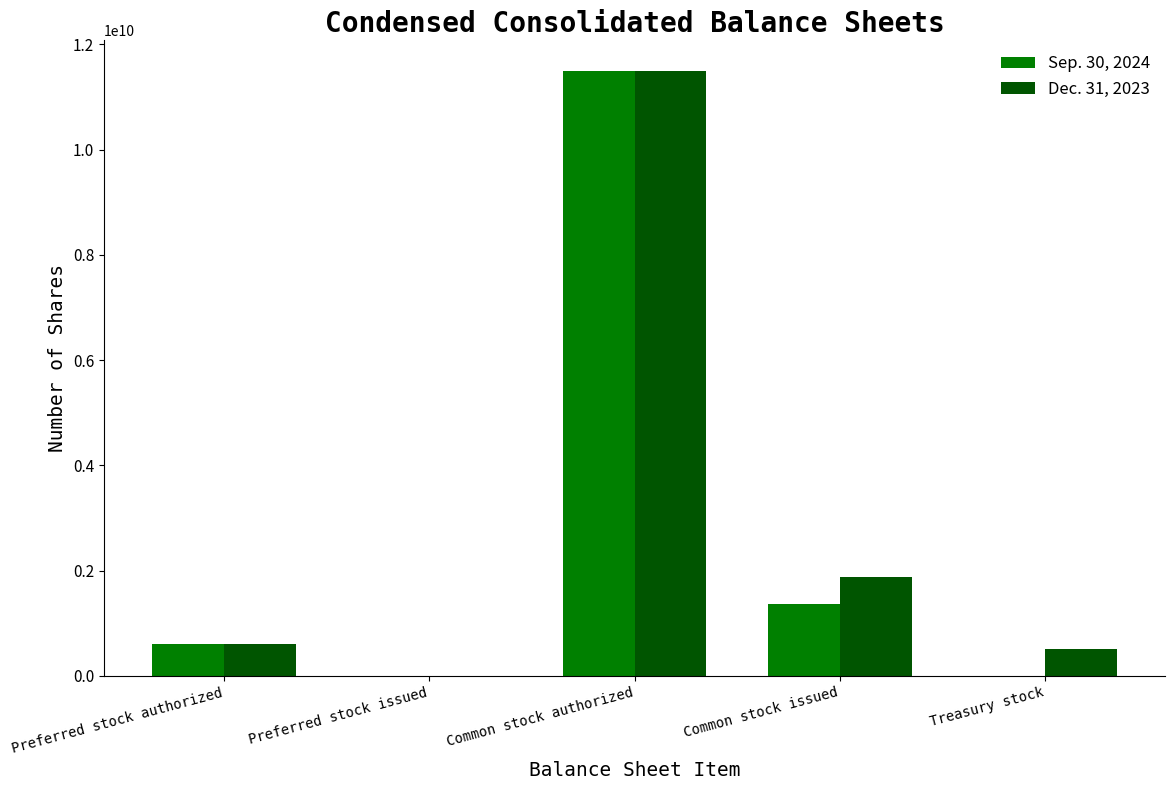

At which label is Sep. 30, 2024 closest to 5750000000?

Common stock issued